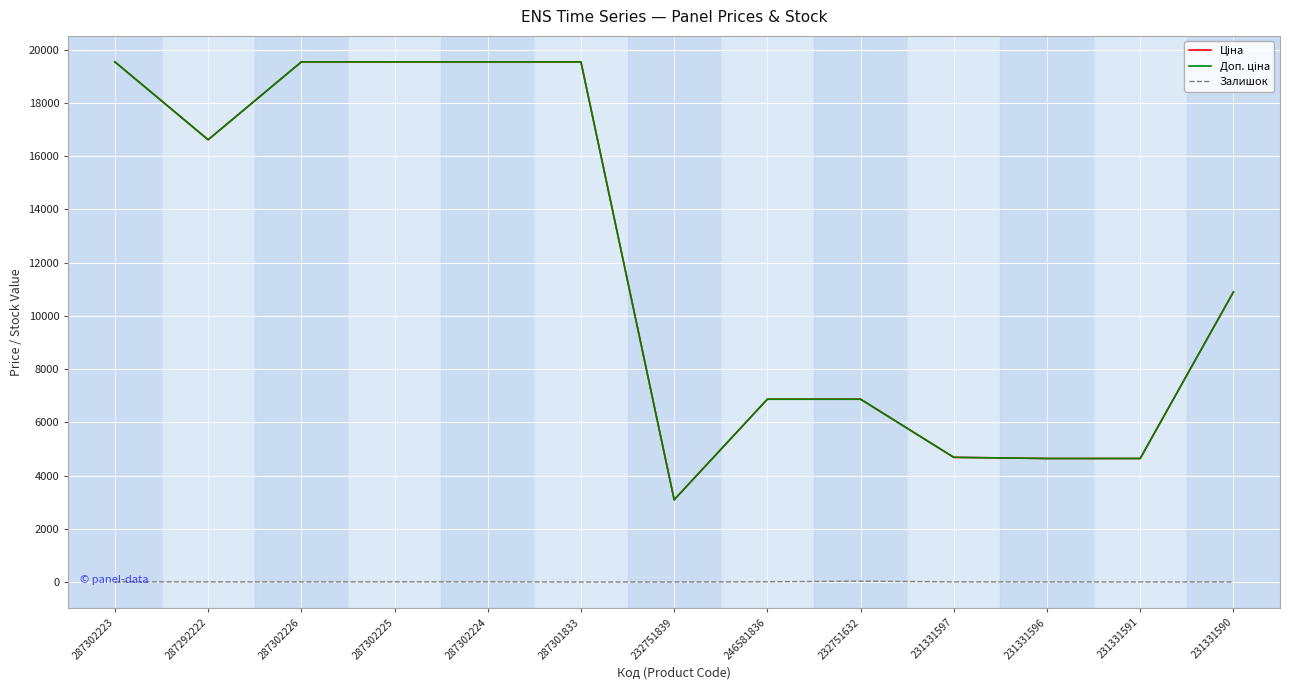

What is the greatest value displayed?

19542.7